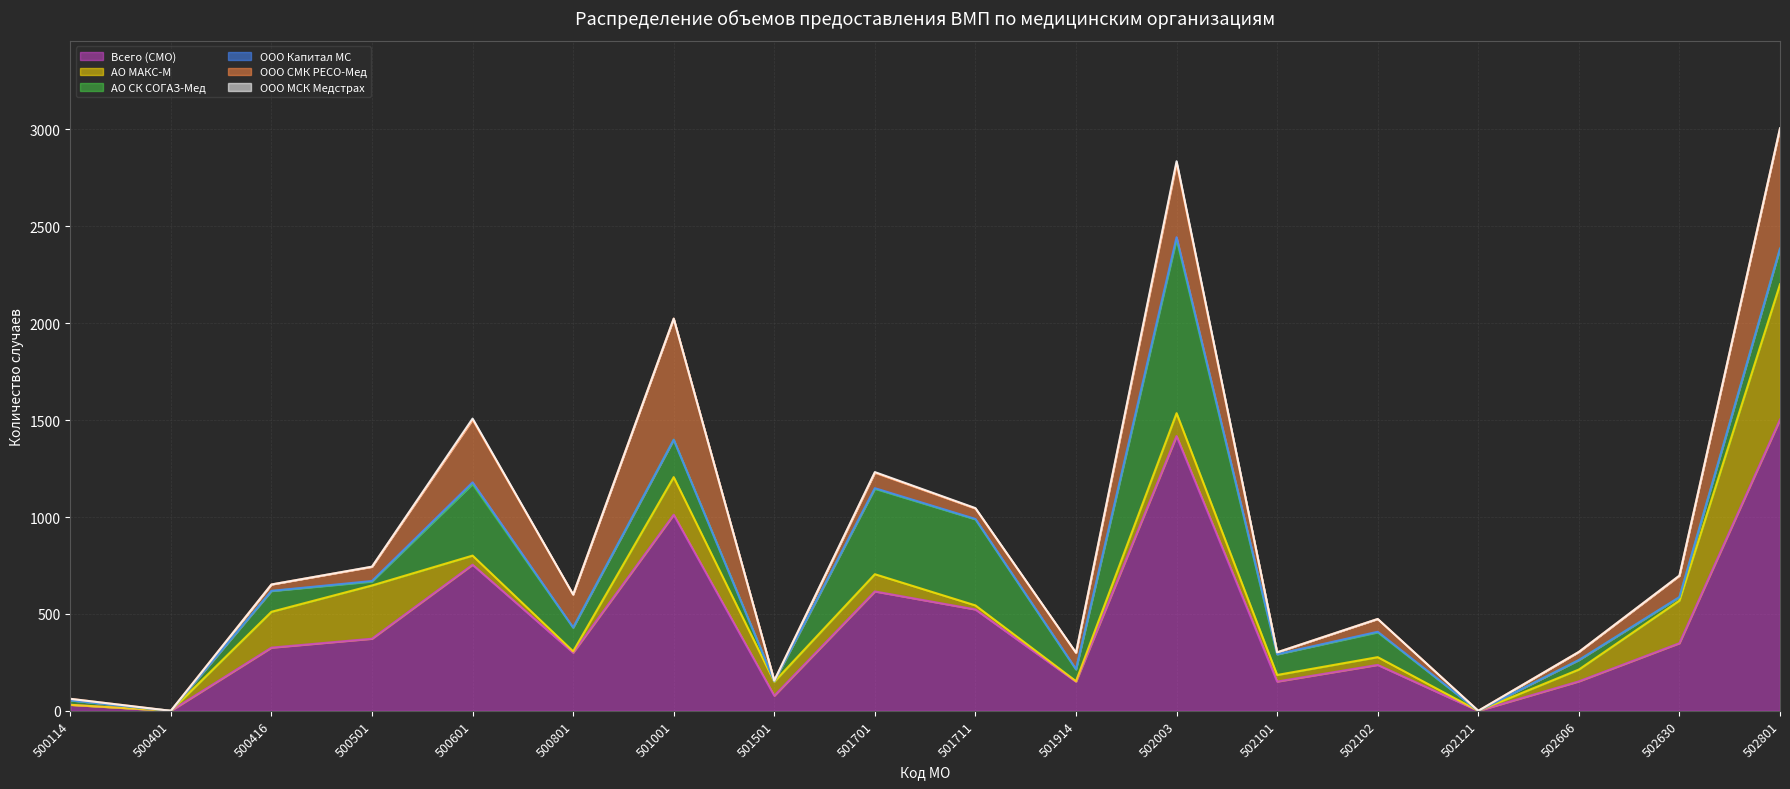

What are all the series names shown in the legend?

Всего (СМО), АО МАКС-М, АО СК СОГАЗ-Мед, ООО Капитал МС, ООО СМК РЕСО-Мед, ООО МСК Медстрах